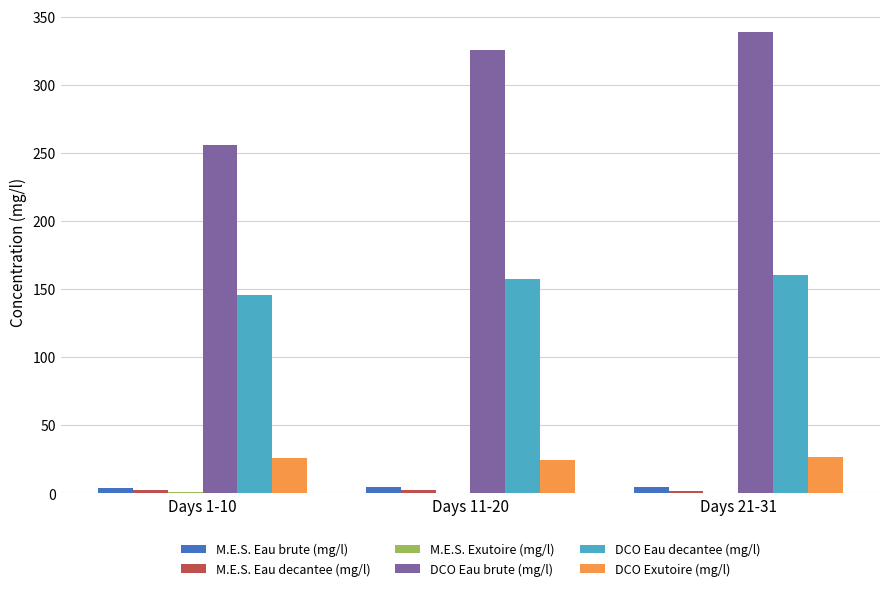

Which category has the highest value across all series?

Days 21-31